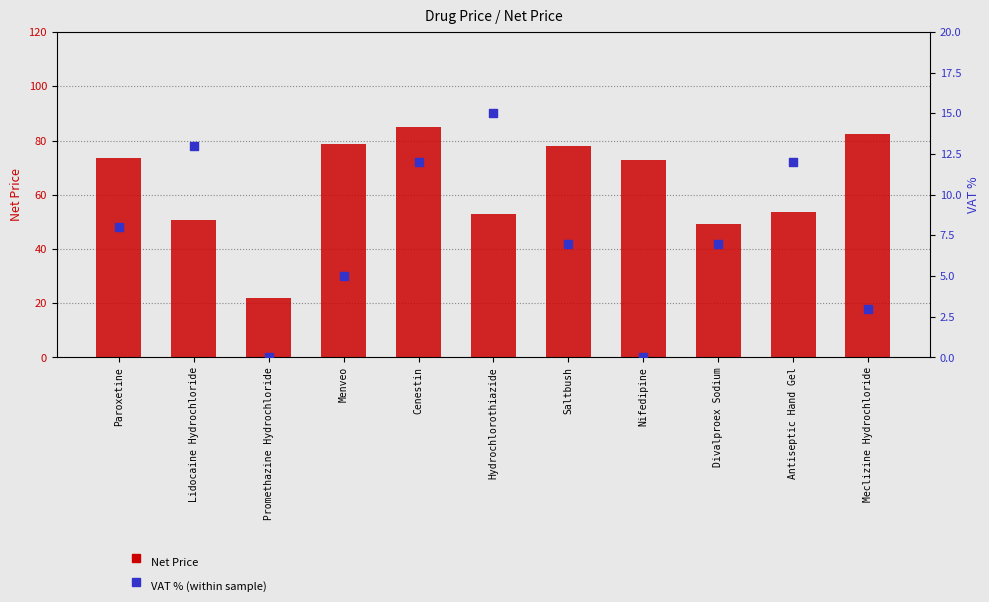

Which series contains the highest Y value?

Net Price